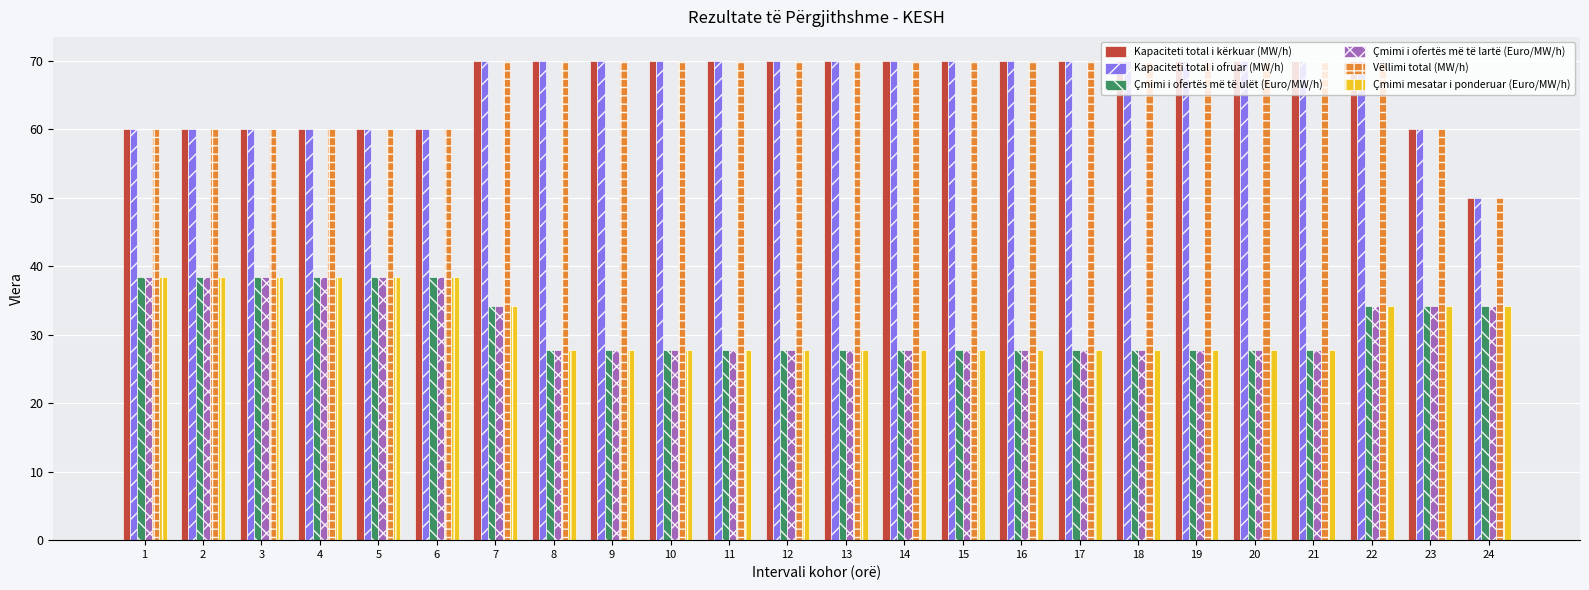

What is the spread (max minus min) of values at 10?

42.3